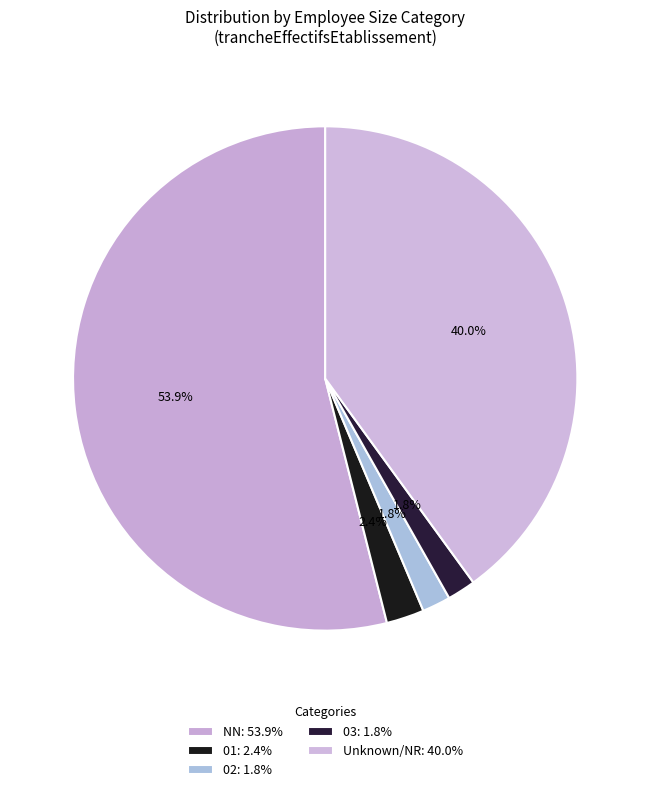

Count the number of slices in the pie.

5